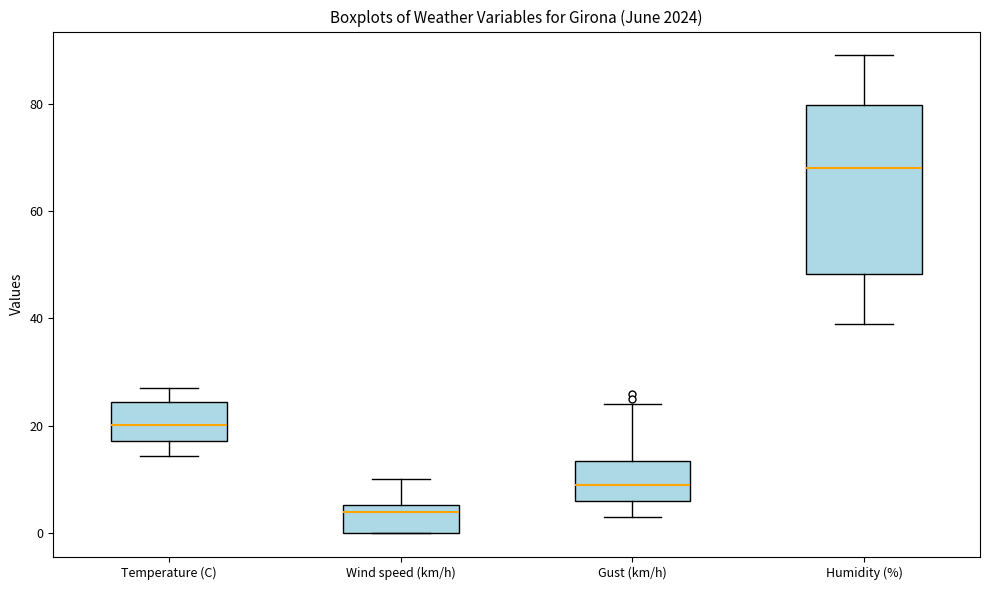

Reading left to right, transcribe this box plot: for each box, give where its median line is, the range the box spans, and where its two whiskers end, as read against the y-axis. The values are not printed on the chart, so give them approximately, as read against the axis.

Temperature (C): median 20, box 18 to 24, whiskers 14 to 28
Wind speed (km/h): median 4, box 0 to 6, whiskers 0 to 10
Gust (km/h): median 10, box 6 to 14, whiskers 4 to 24
Humidity (%): median 68, box 48 to 80, whiskers 40 to 90